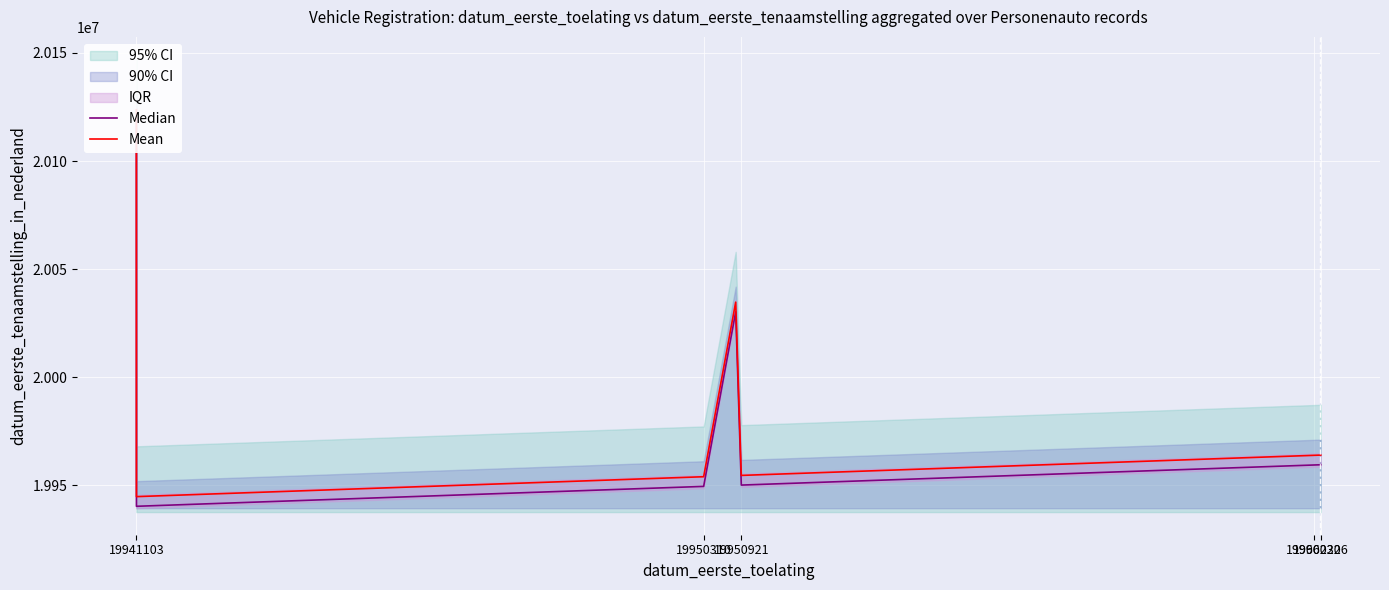

Reading left to right, what are all the values shown in this chart?

Median: 20119217.0	19940209.0	19949415.0	20030209.0	19950026.0	19959207.0	19959325.0	19959419.0	19959431.0
Mean: 20123692.2	19944684.2	19953890.2	20034684.2	19954501.2	19963682.2	19963800.2	19963894.2	19963906.2